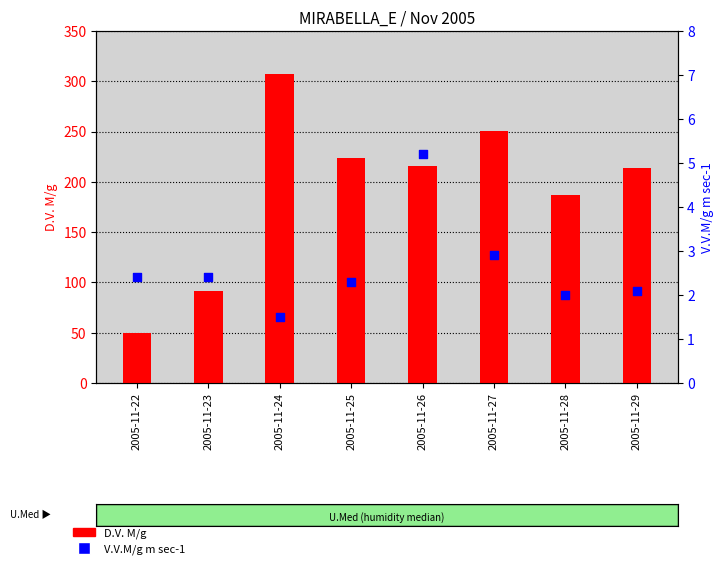

What are all the series names shown in the legend?

D.V. M/g, V.V.M/g m sec-1